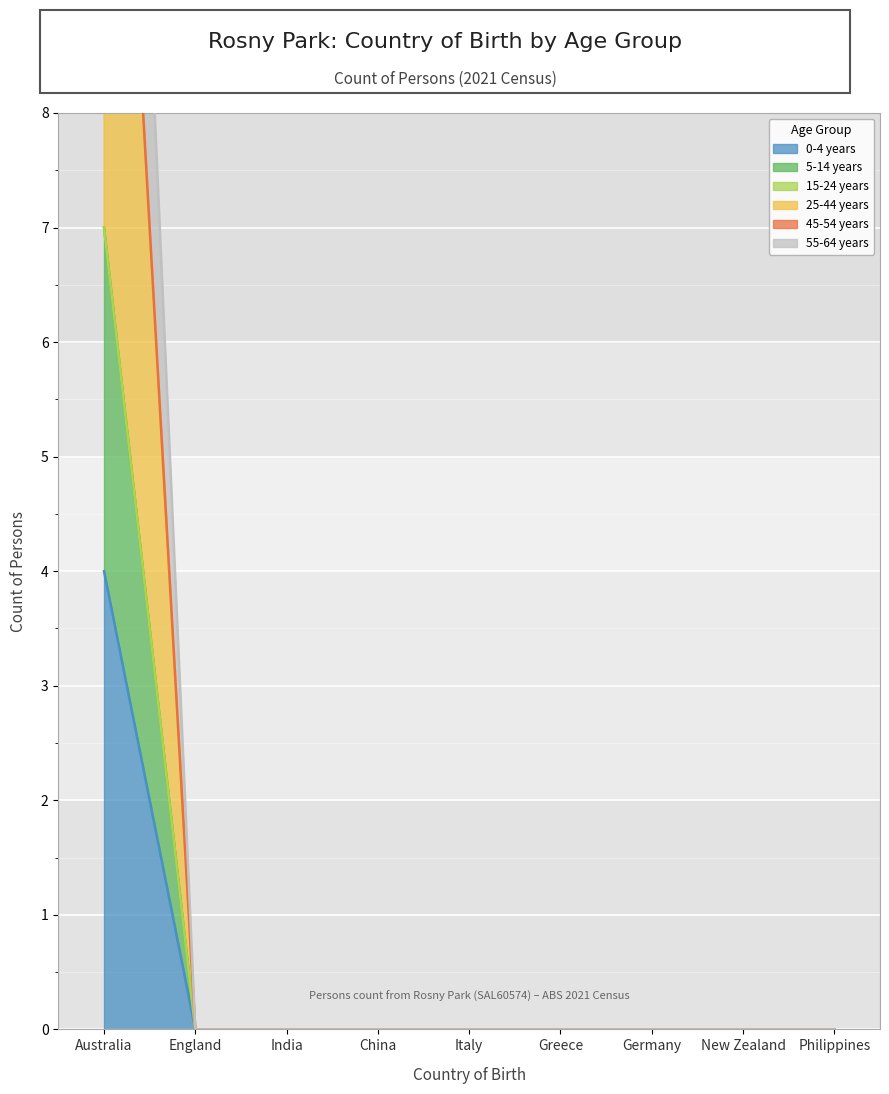

True or false: 0-4 years and 5-14 years cross at least once.

False